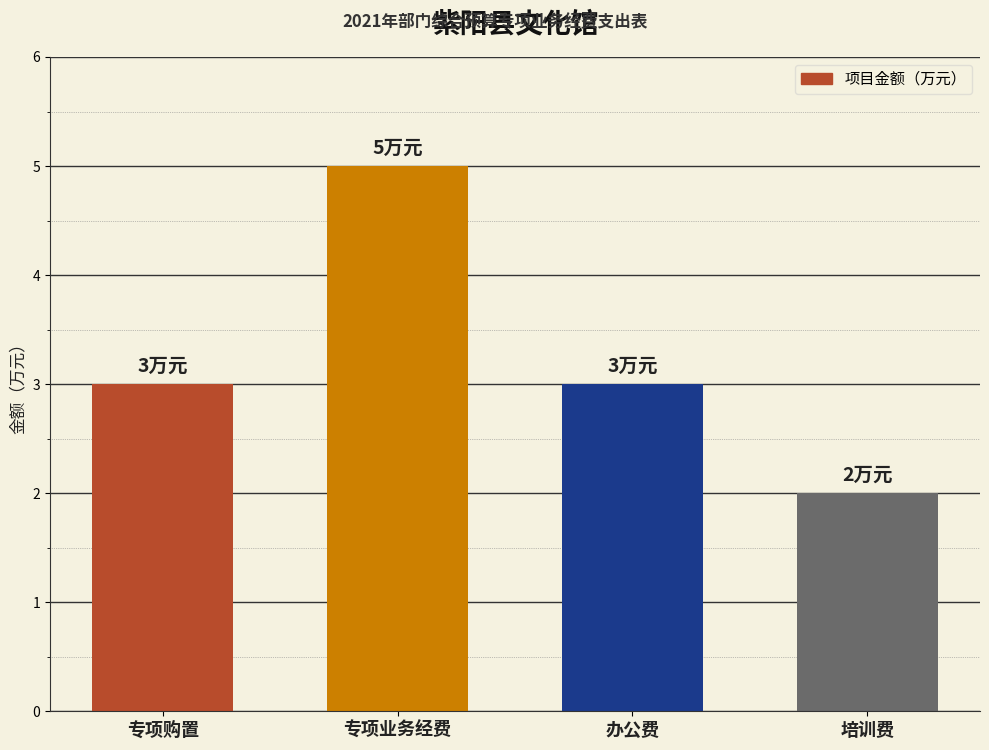

Count the number of data series in this chart.

1